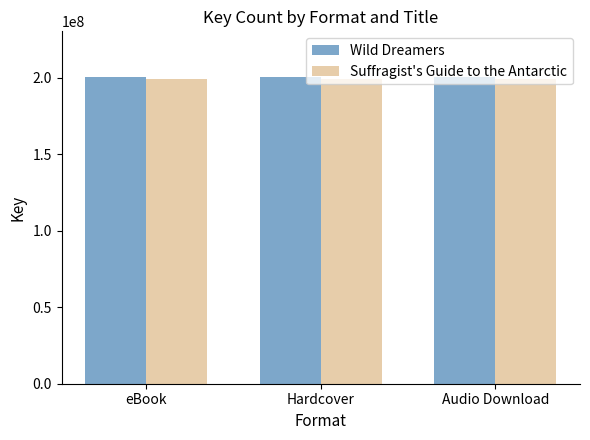

The value of Wild Dreamers at eBook is 309460388. True or false?

False